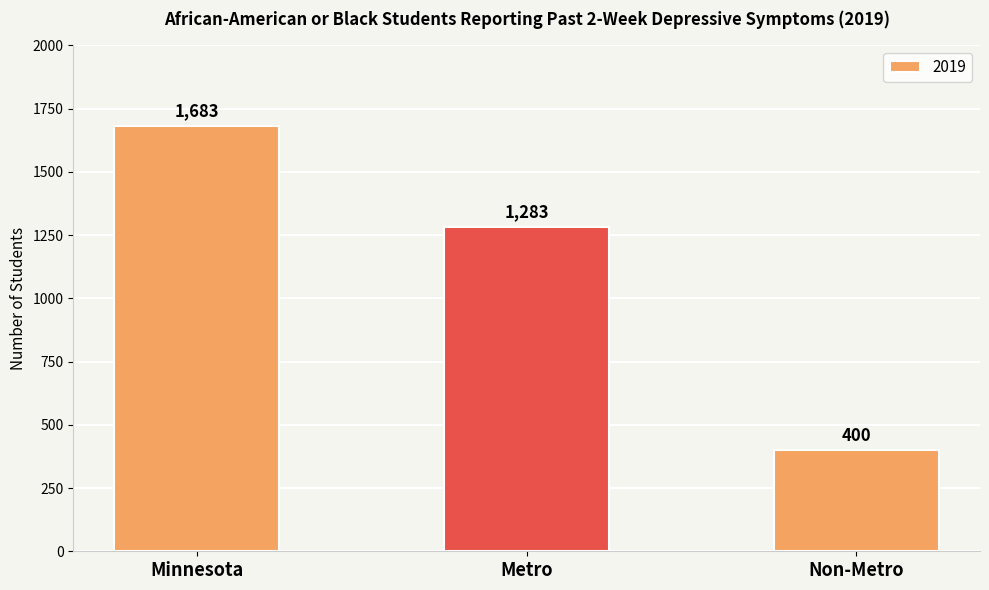

Does the chart contain any negative values?

No